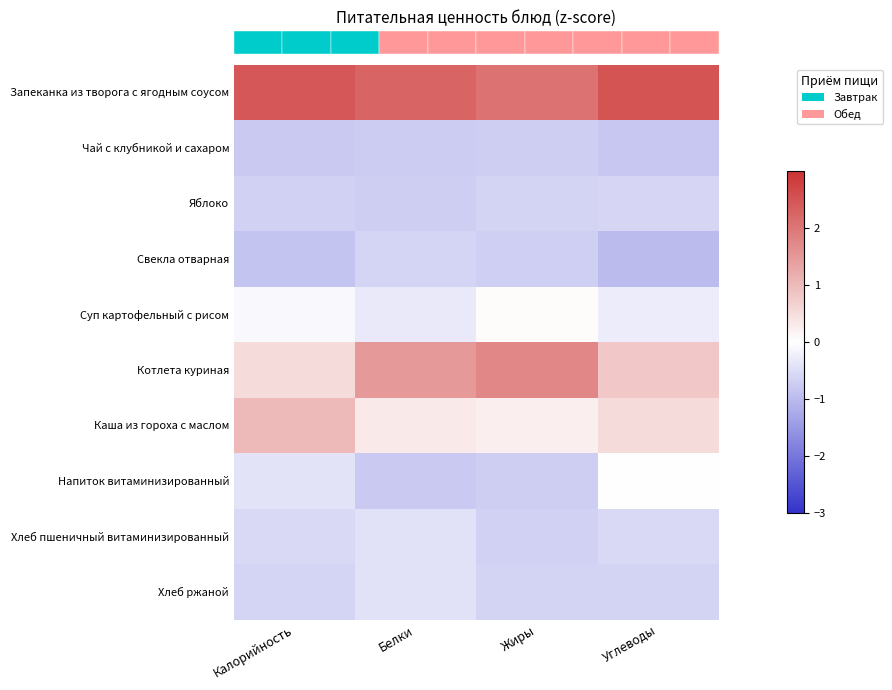

What is the maximum value shown in the chart?

2.5